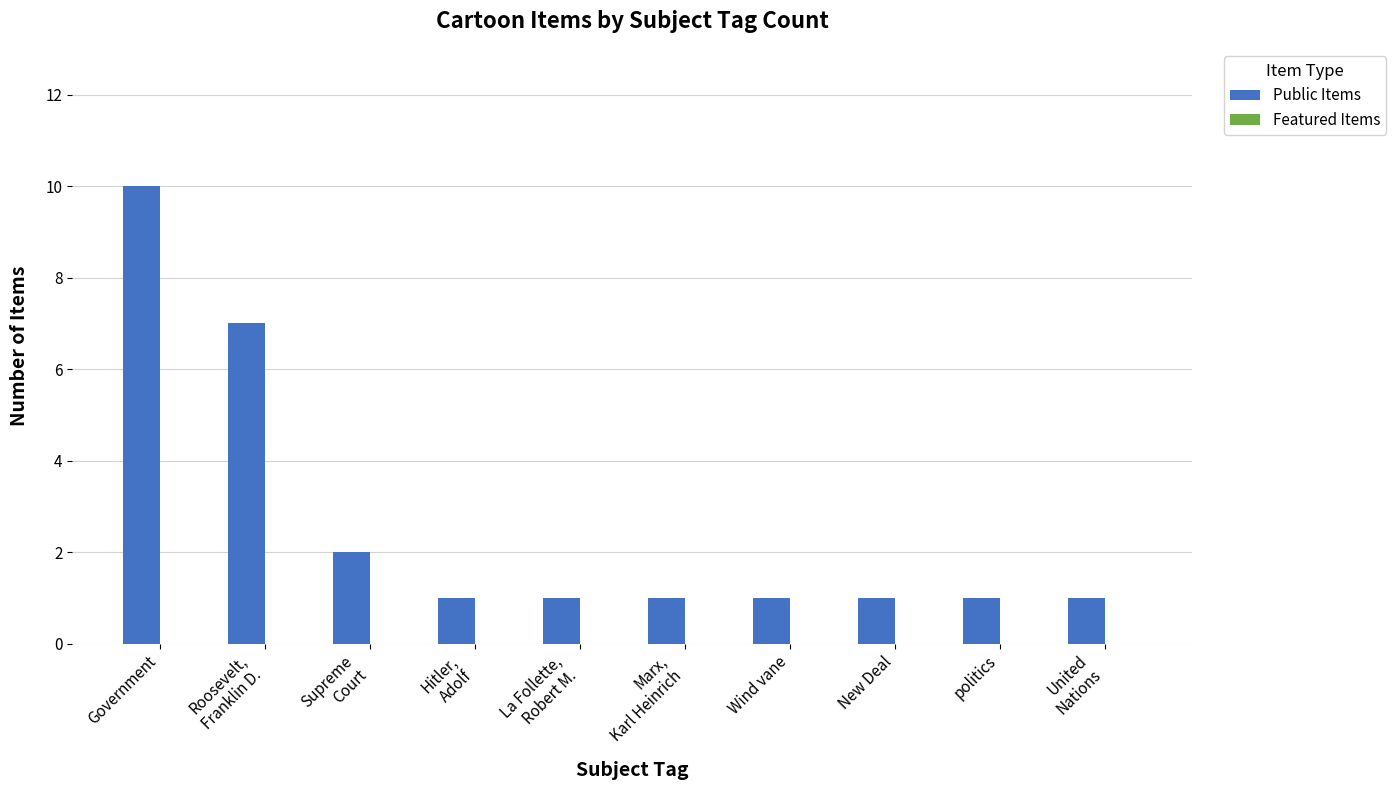

What is the sum of all values?

26